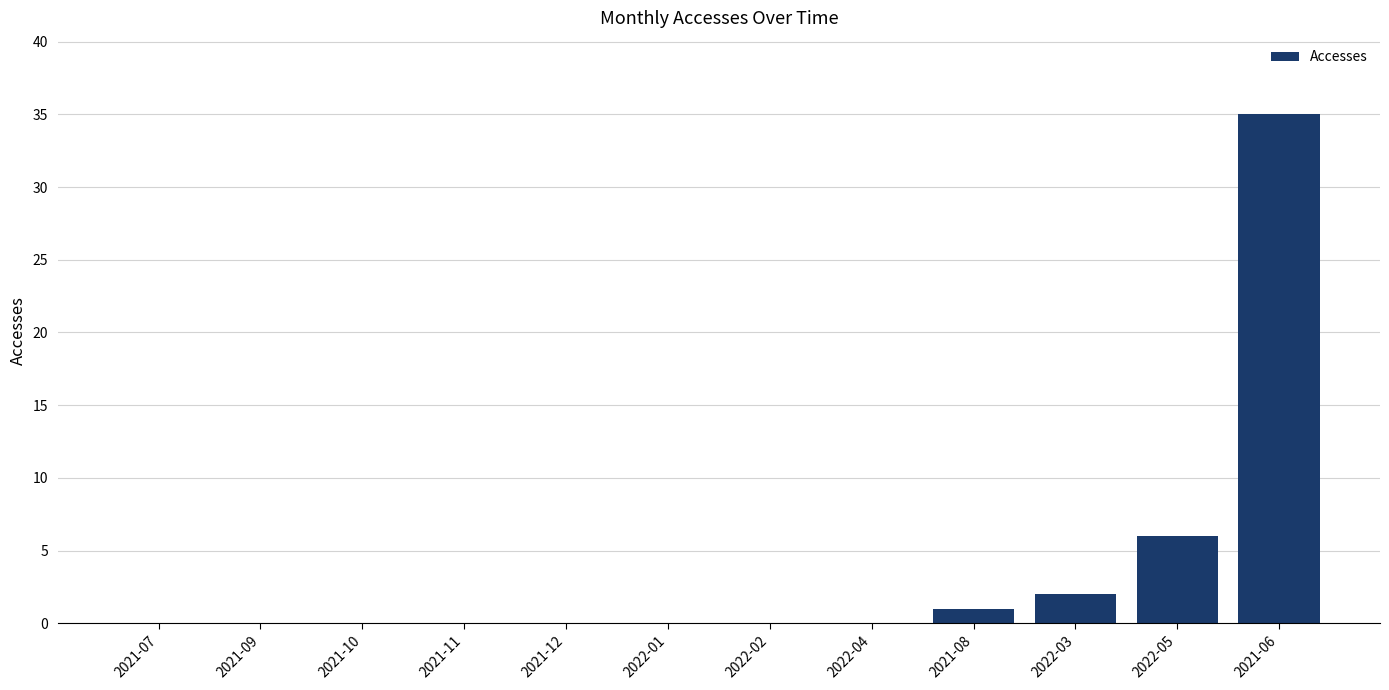

What is the sum of all values?

44